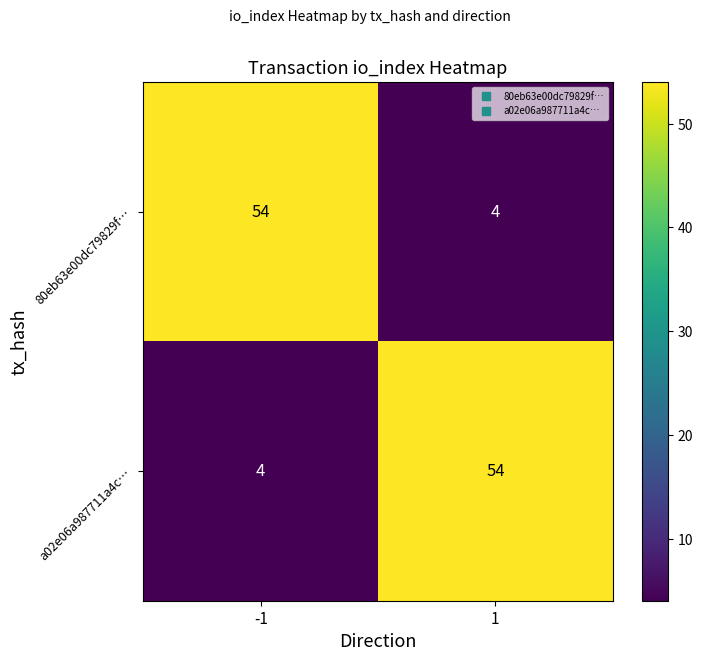

Count the number of data series in this chart.

2